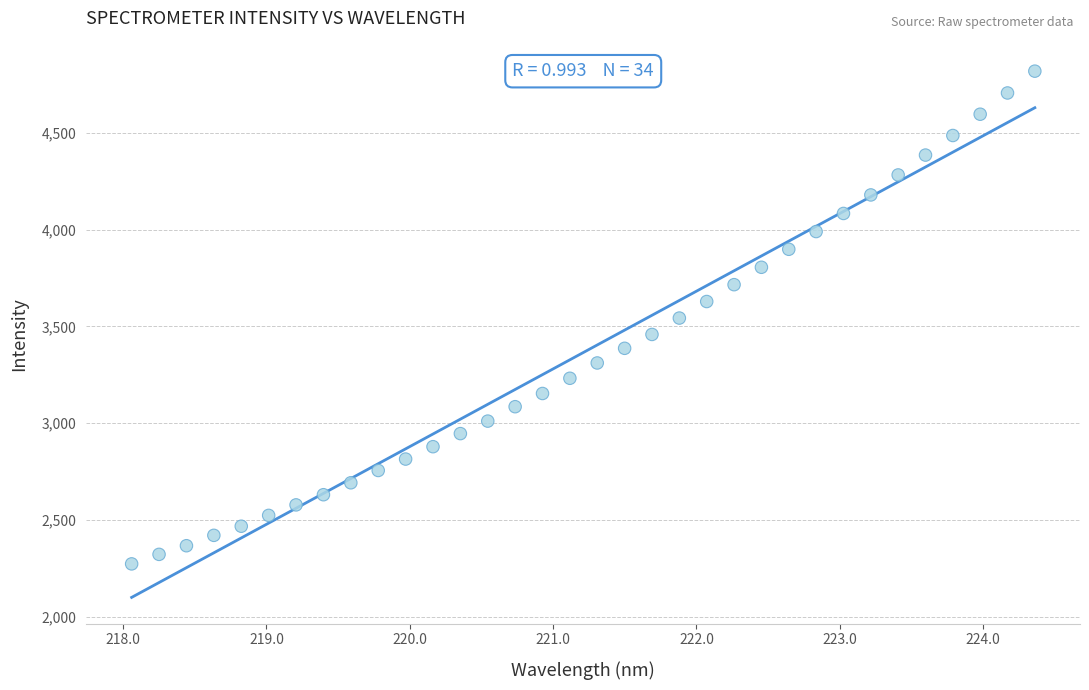

What is the range of Y values (max minus min)?

2545.1